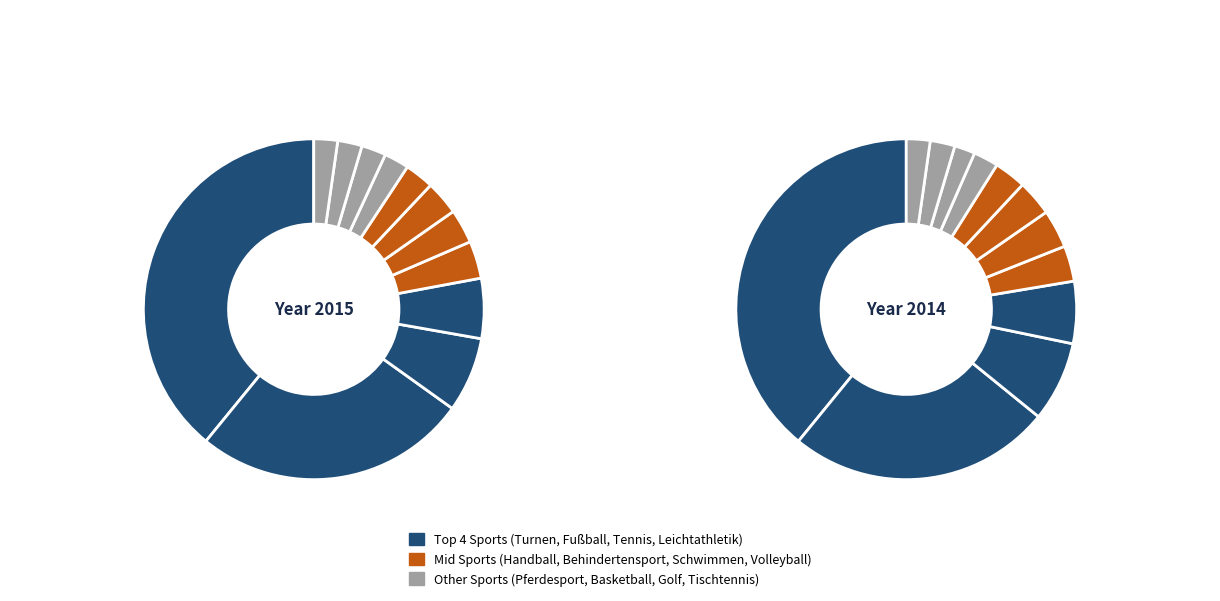

The Leichtathletik slice represents 6% of the pie. True or false?

True